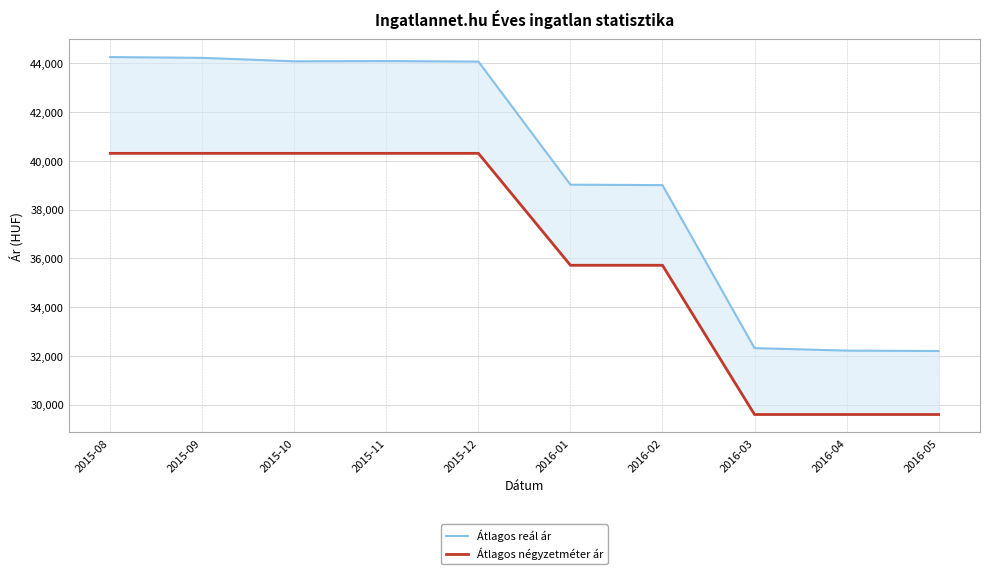

List the labels in order of Átlagos négyzetméter ár value, largest first.

2015-08, 2015-09, 2015-10, 2015-11, 2015-12, 2016-01, 2016-02, 2016-03, 2016-04, 2016-05